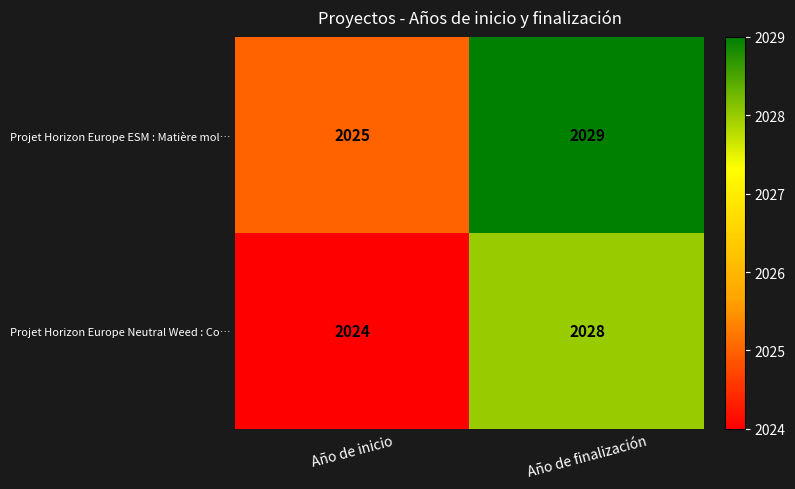

What is the difference between the maximum and minimum values in the Projet Horizon Europe ESM : Matière mol… series?

4